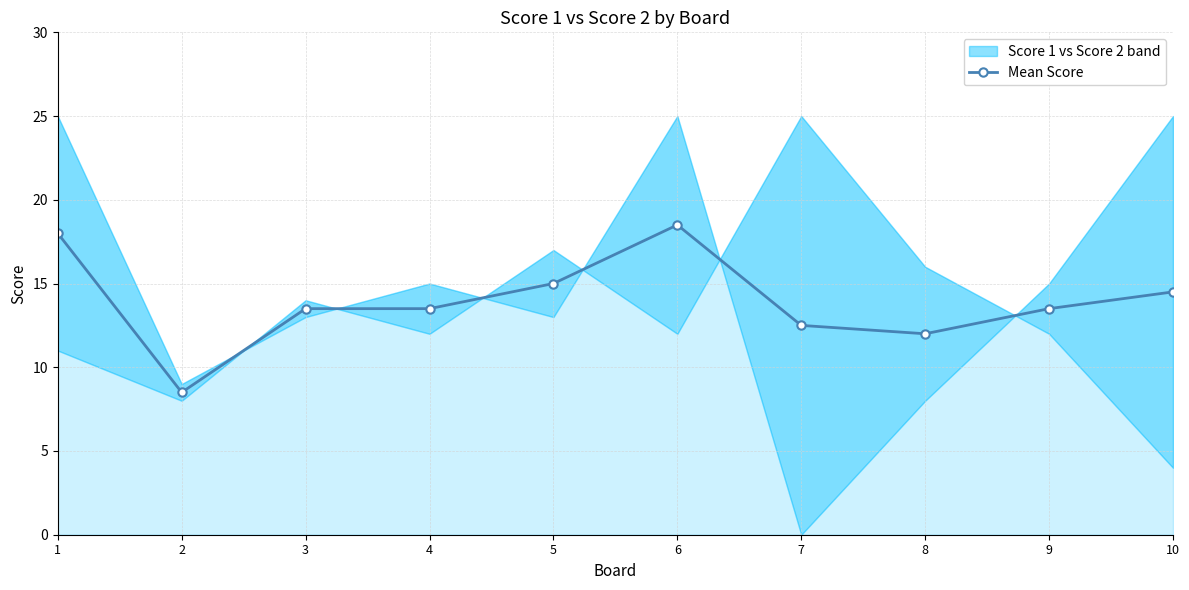

The value at 8 is 4.8. True or false?

False